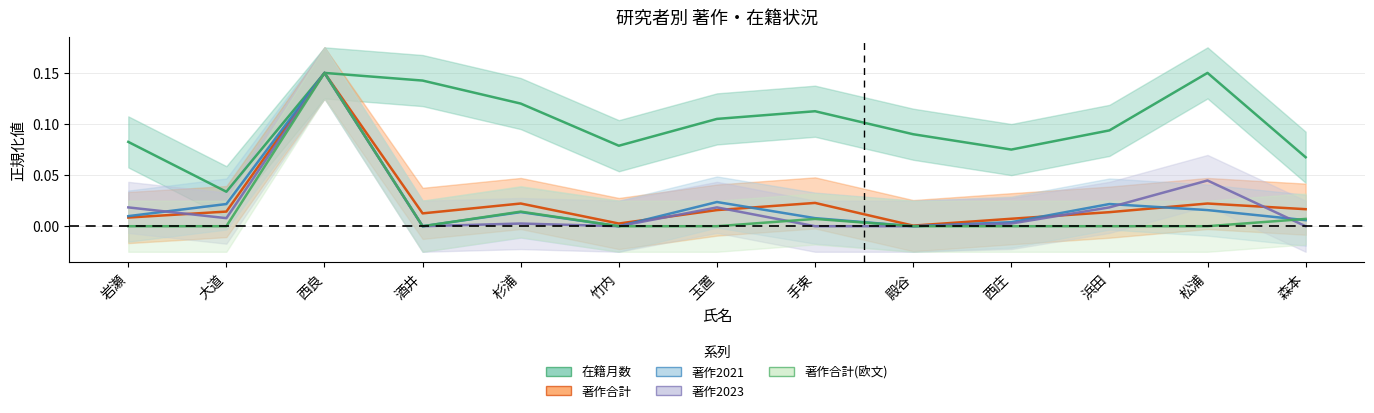

Is it true that 在籍月数 equals 0.1 at 西庄?

True